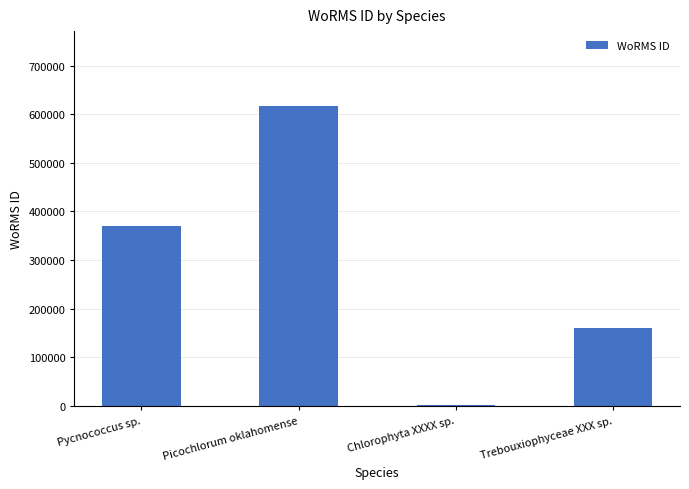

What is the greatest value displayed?

616812